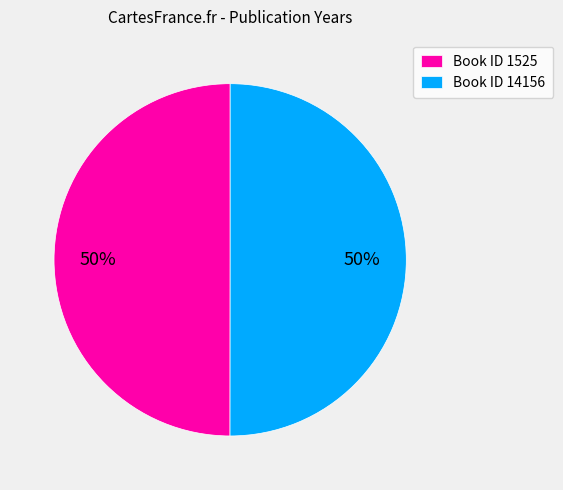

Is the sum of Book ID 1525 and Book ID 14156 greater than half?

Yes